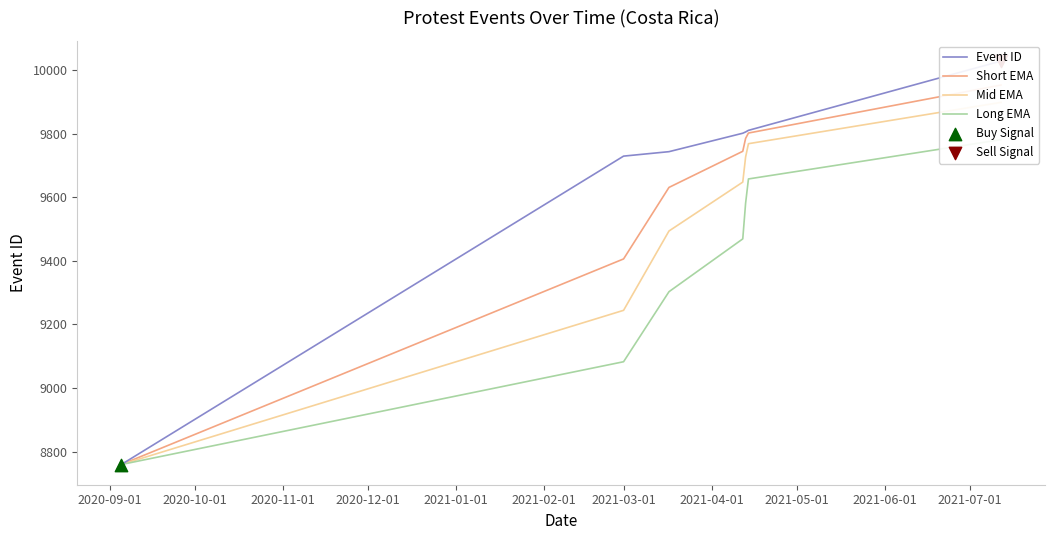

Which series reaches the minimum Y coordinate?

Event ID